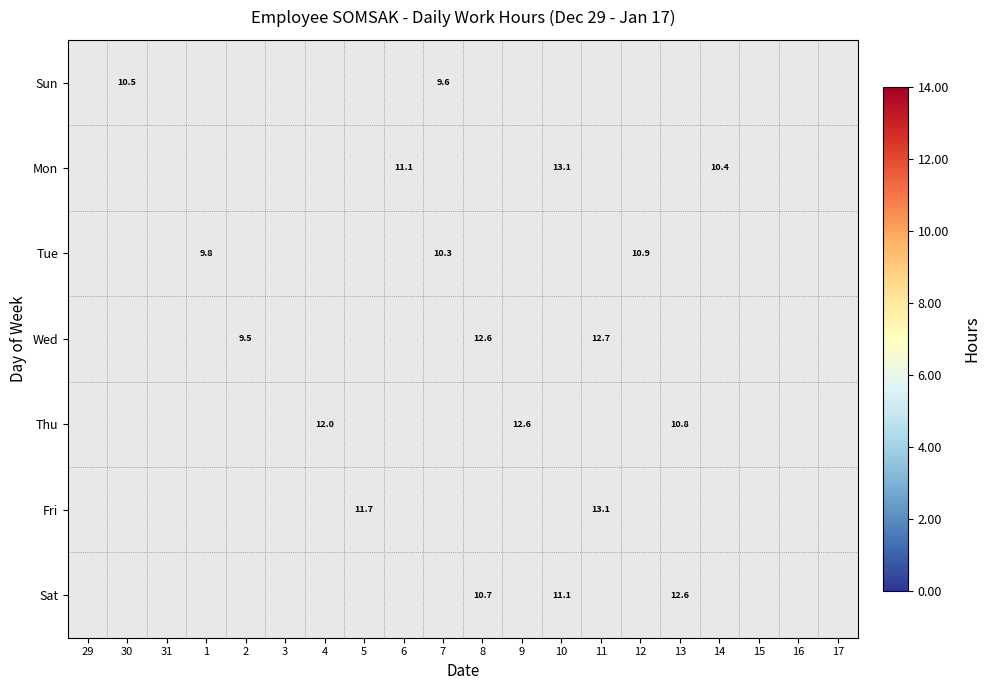

Is it true that Sun equals 4.0 at 30?

False